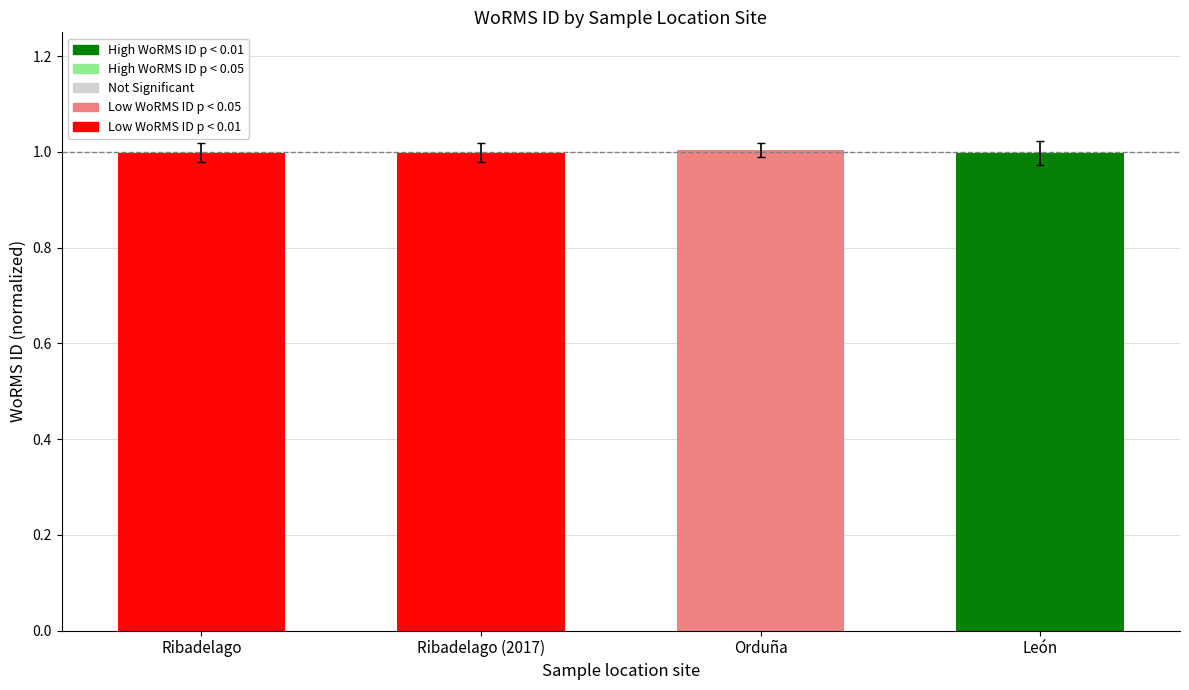

Which label corresponds to the smallest value in the chart?

Ribadelago